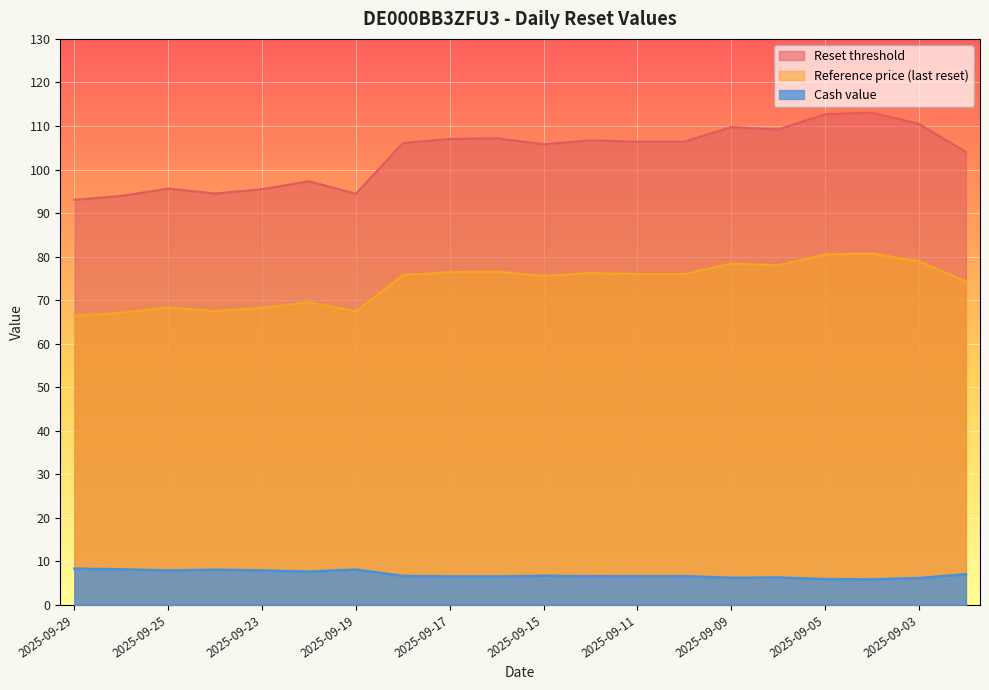

True or false: Reset threshold has more than 1 interior local peaks.

True